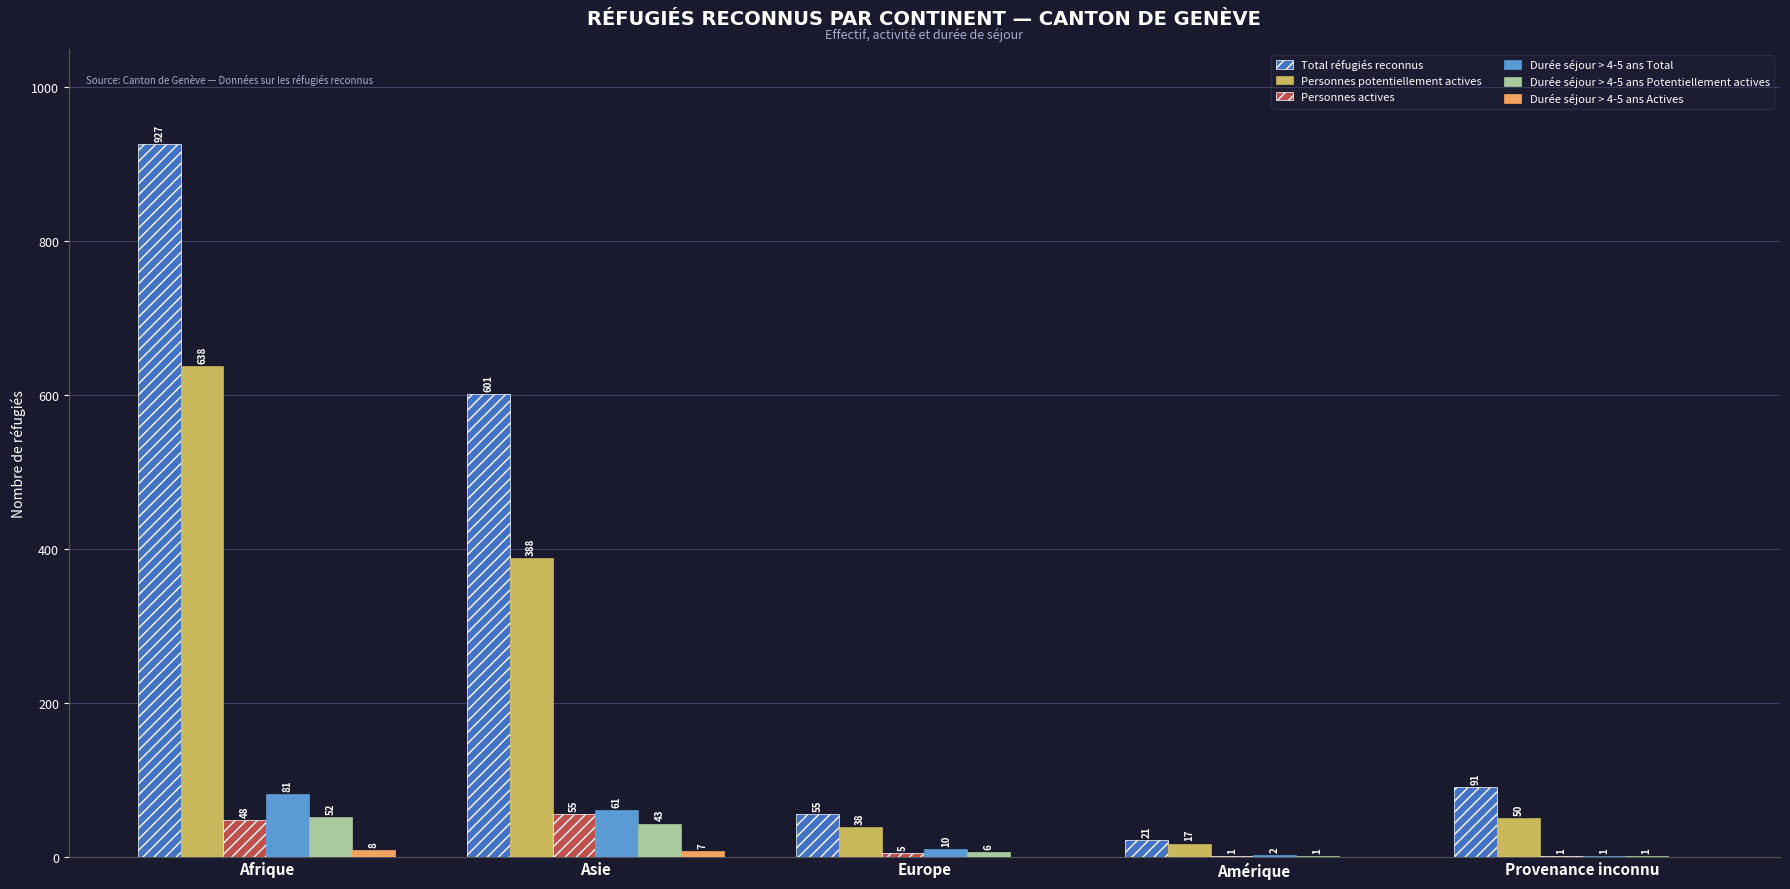

What is the difference between the Durée séjour > 4-5 ans Total values at Asie and Afrique?

20